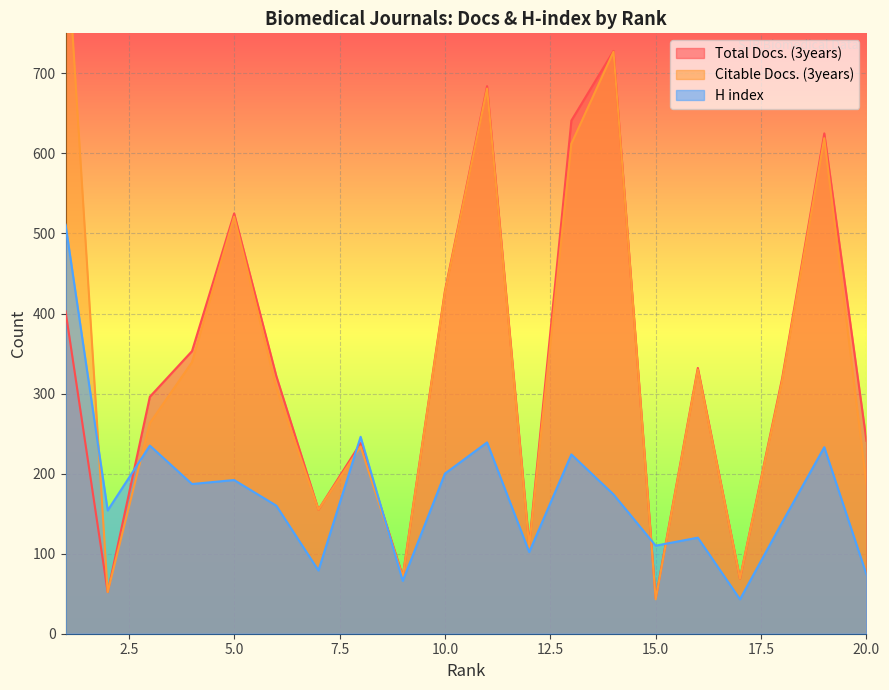

True or false: Total Docs. (3years) and Citable Docs. (3years) cross at least once.

False